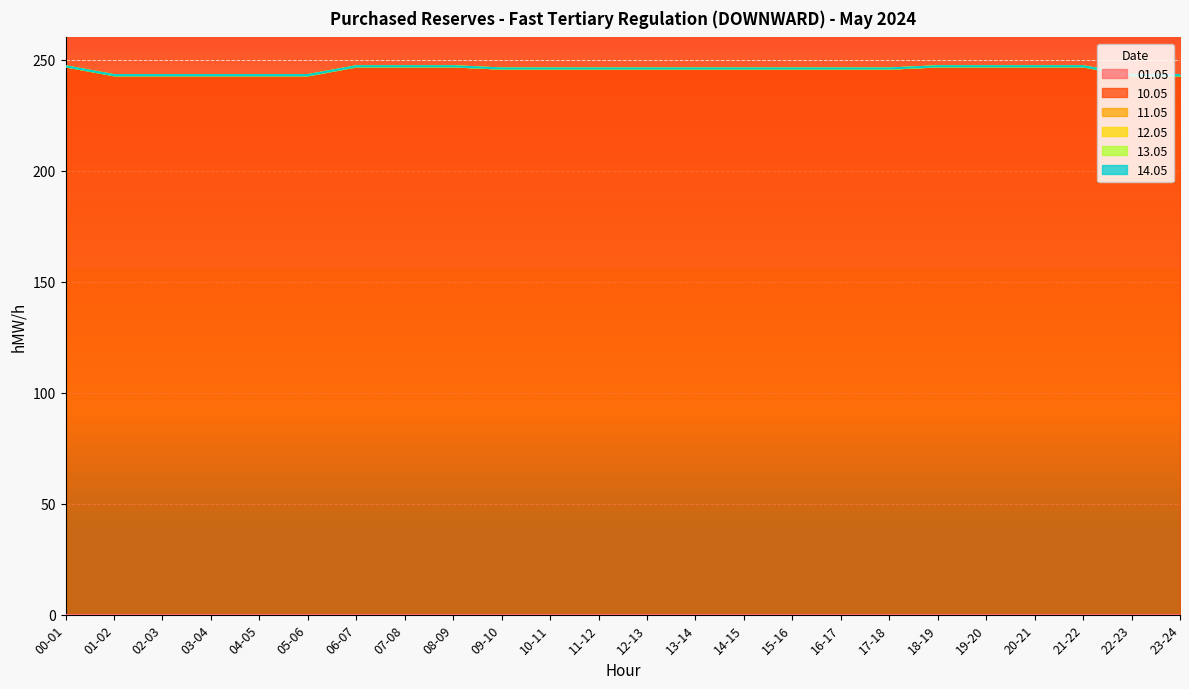

What is the label of the 4th point from the right?

20-21